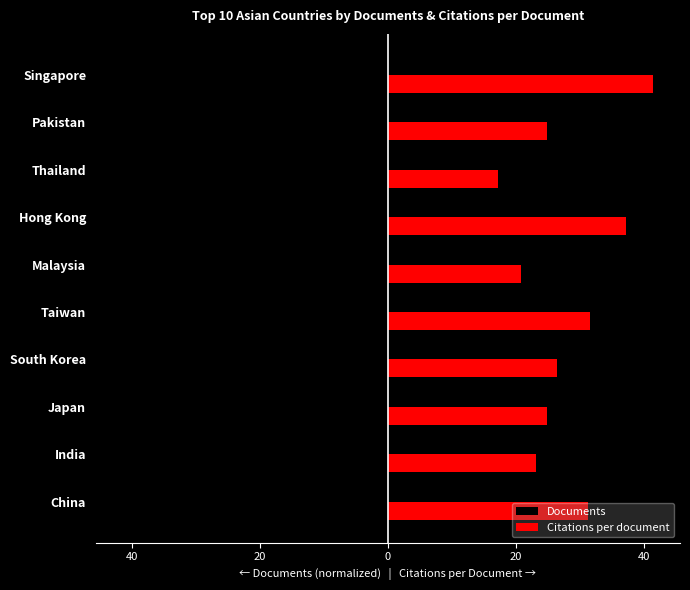

Which series has the widest spread of values?

Documents